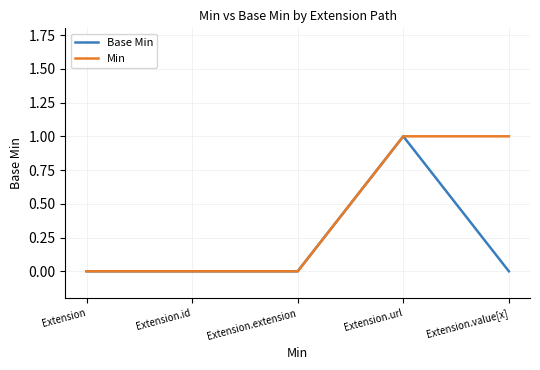

Between Extension.id and Extension.value[x], which series saw the biggest shift?

Min